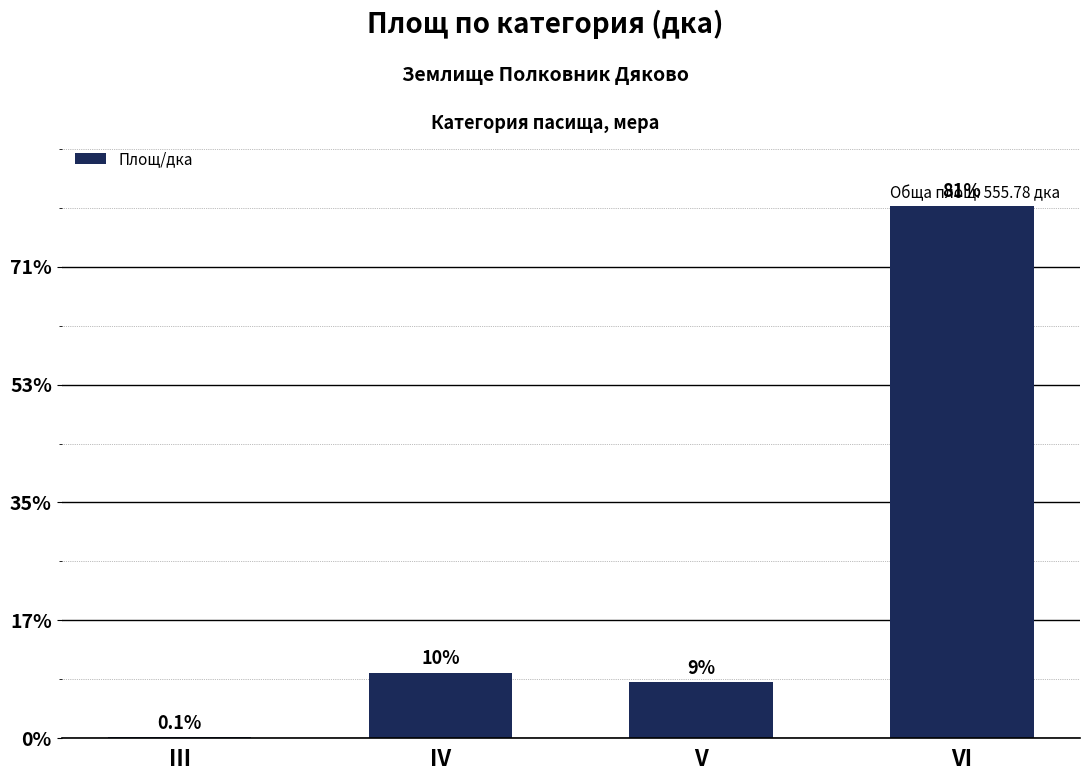

What value does the data have at V?

47.5